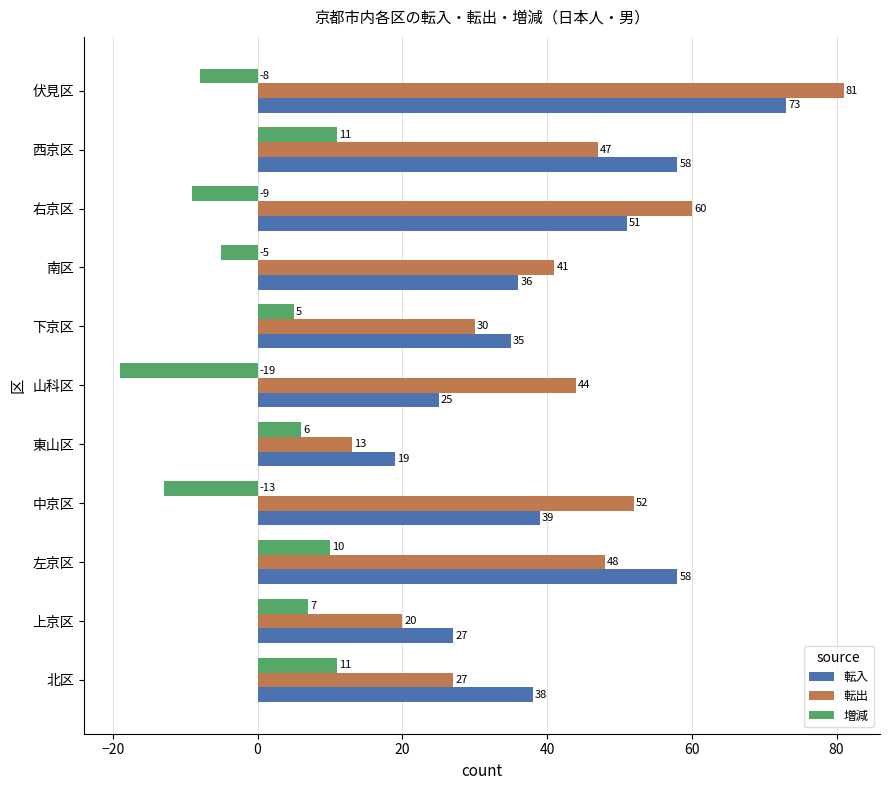

Is the value of 増減 at 左京区 greater than the value of 転出 at 山科区?

No